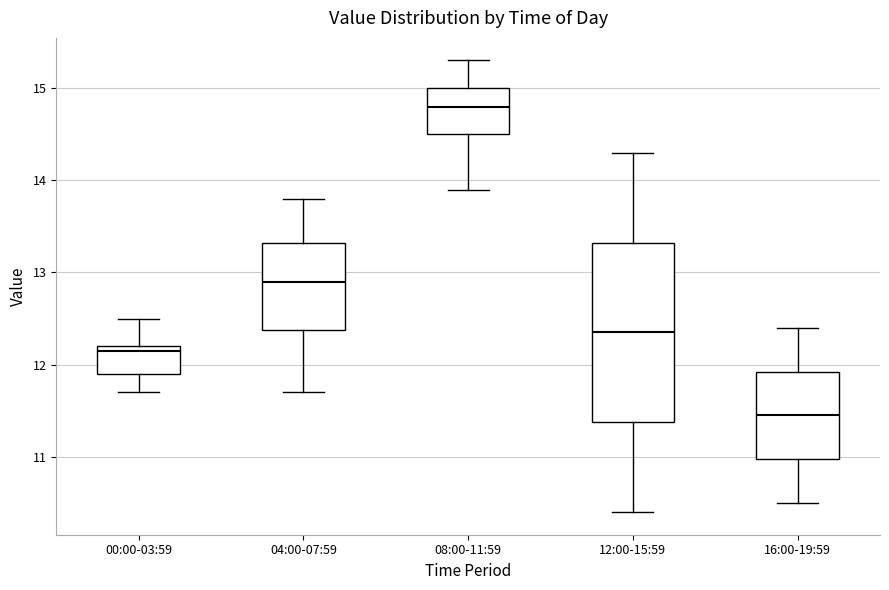

Which box's median line is the lowest?

16:00-19:59